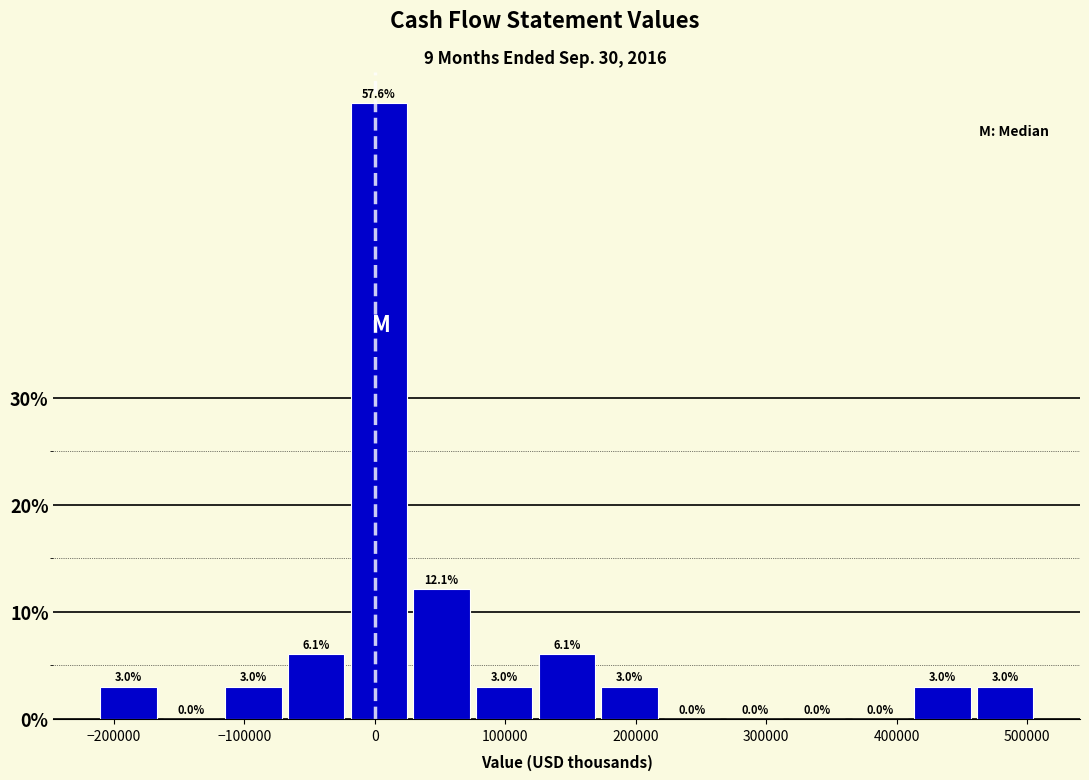

Which range on the x-axis has the tallest bar?

-20000 to 30000